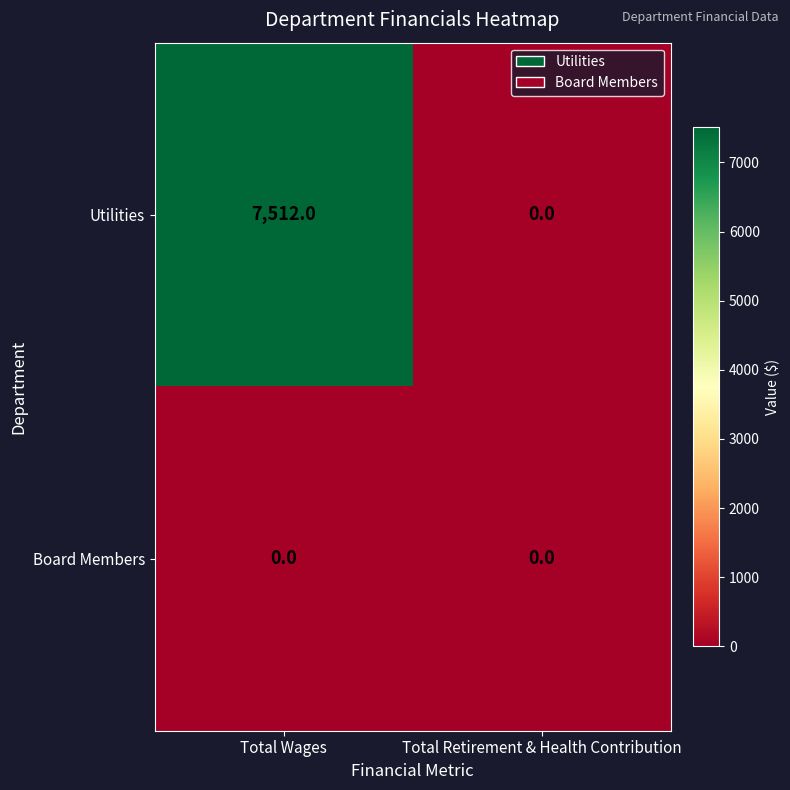

The Board Members series shows 0 at Total Retirement & Health Contribution. True or false?

True